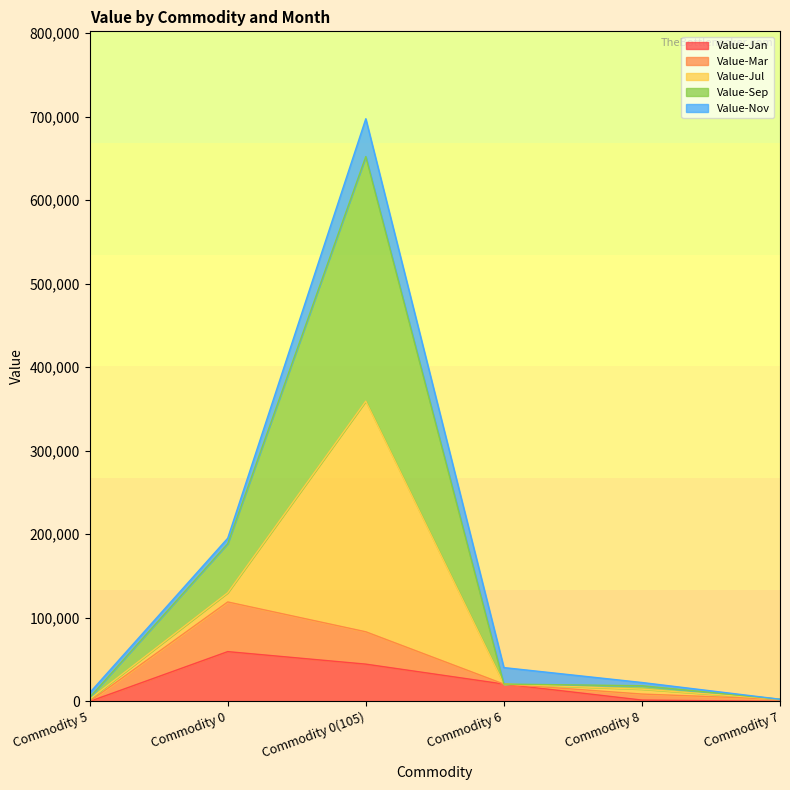

What is the difference between the Value-Jan values at Commodity 6 and Commodity 7?

20735